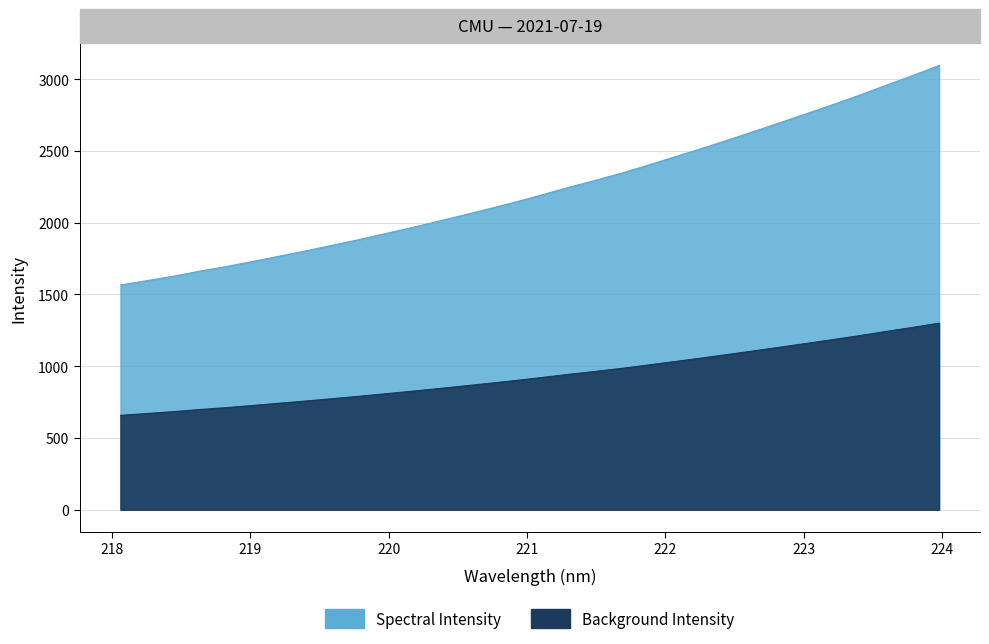

At which label is the value closest to 2330?

221.6902